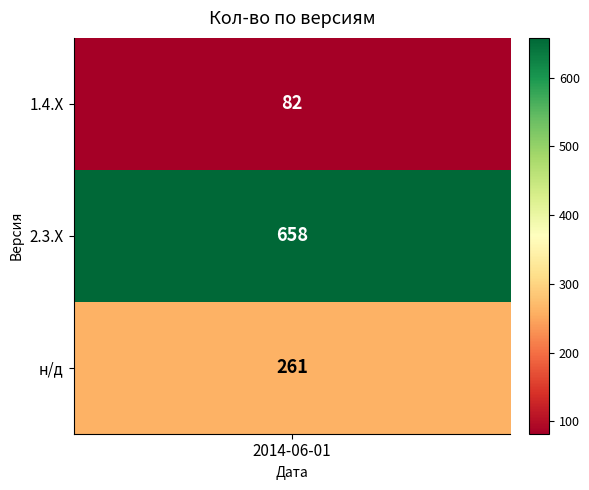

What is the greatest value displayed?

658